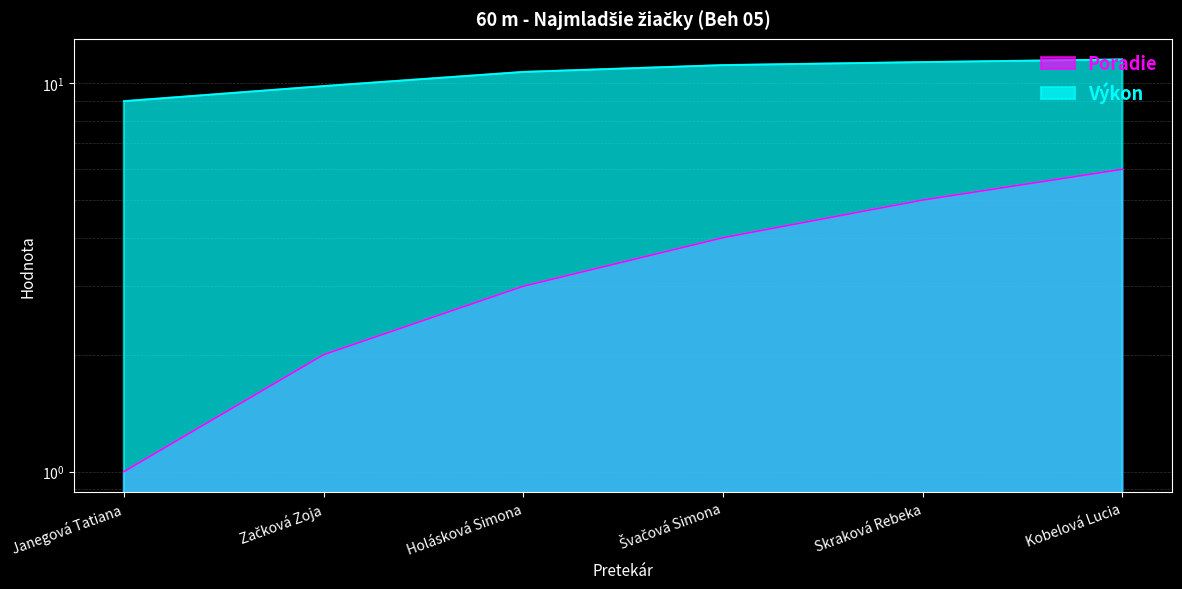

Which category has the lowest value across all series?

Janegová Tatiana